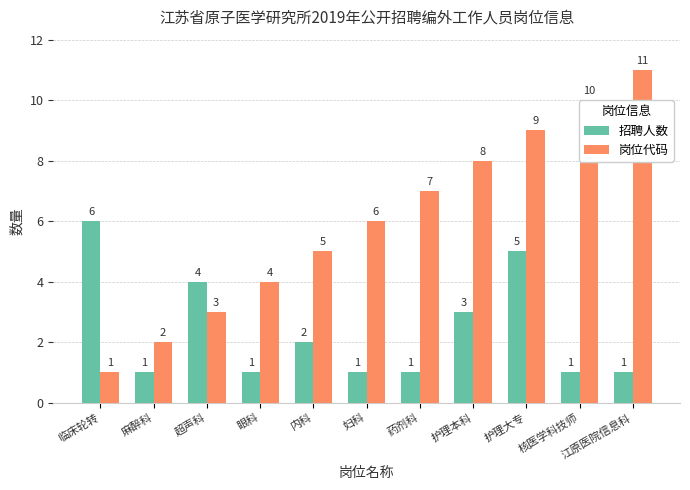

Reading right to left, transcribe all the data shown in this chart.

招聘人数: 江原医院信息科=1	核医学科技师=1	护理大专=5	护理本科=3	药剂科=1	妇科=1	内科=2	眼科=1	超声科=4	麻醉科=1	临床轮转=6
岗位代码: 江原医院信息科=11	核医学科技师=10	护理大专=9	护理本科=8	药剂科=7	妇科=6	内科=5	眼科=4	超声科=3	麻醉科=2	临床轮转=1